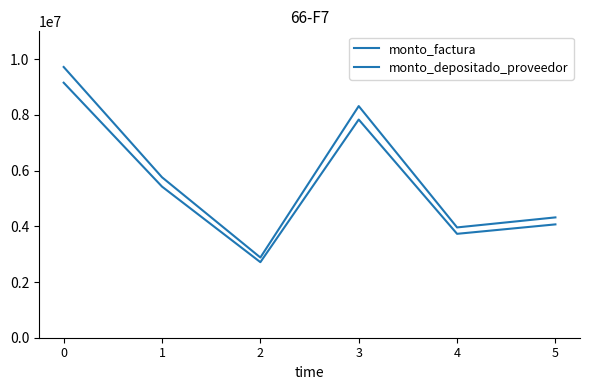

Does the chart have visible grid lines?

No